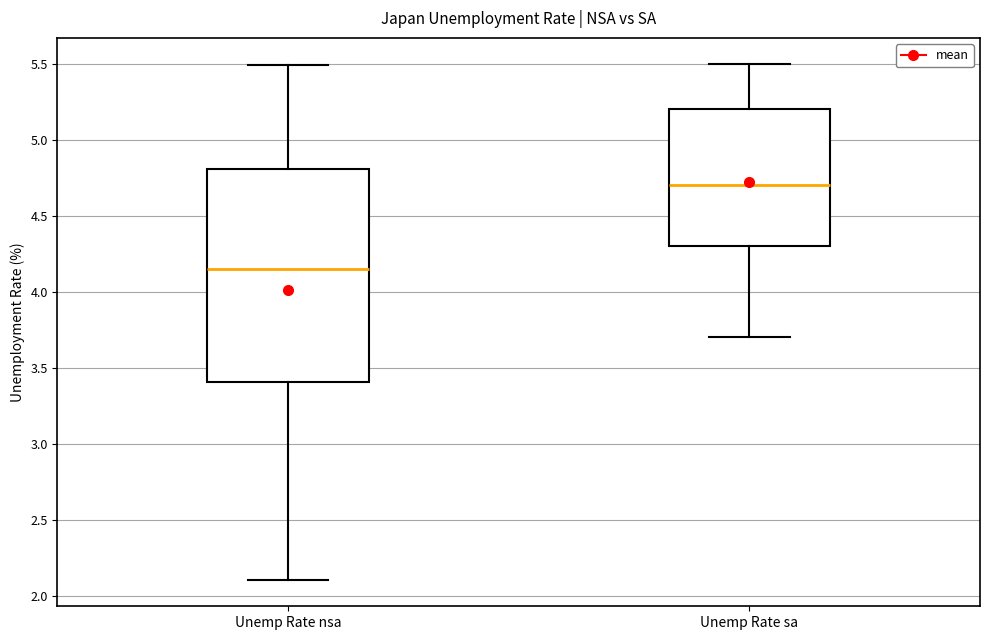

Reading left to right, transcribe this box plot: for each box, give where its median line is, the range the box spans, and where its two whiskers end, as read against the y-axis. The values are not printed on the chart, so give them approximately, as read against the axis.

Unemp Rate nsa: median 4.15, box 3.40 to 4.80, whiskers 2.10 to 5.50
Unemp Rate sa: median 4.70, box 4.30 to 5.20, whiskers 3.70 to 5.50